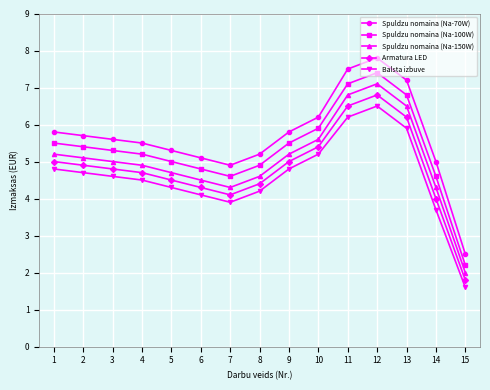

How many lines are shown in the chart?

5